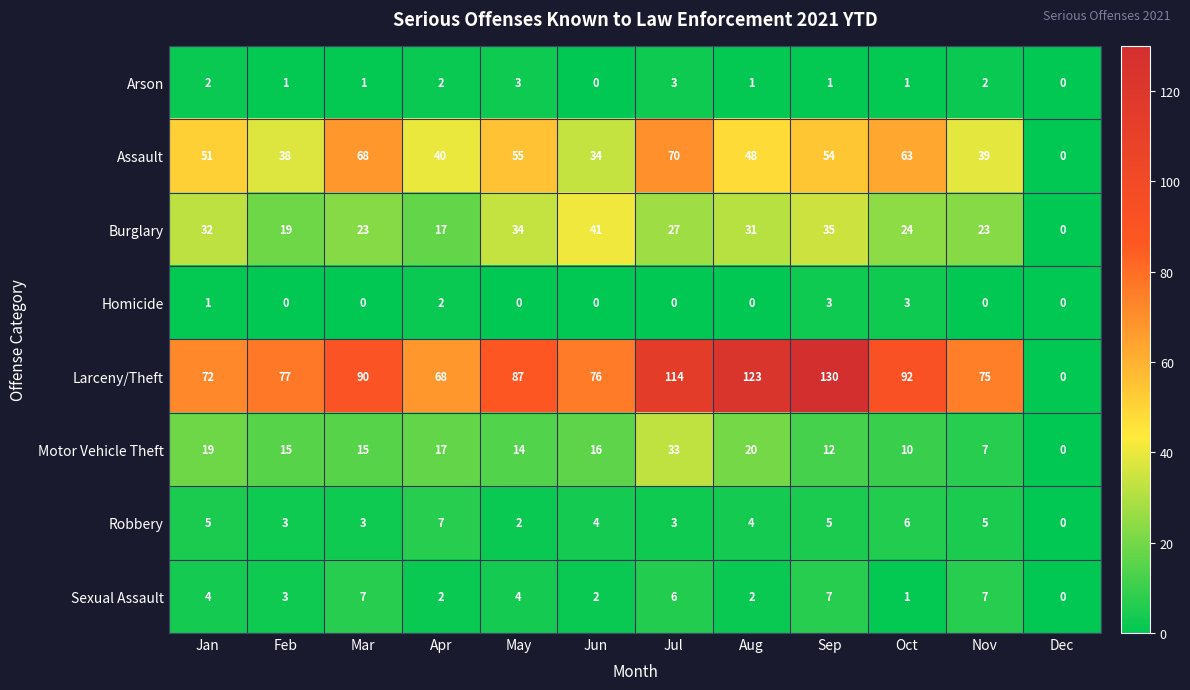

Which category has the lowest value in the Robbery series?

Dec